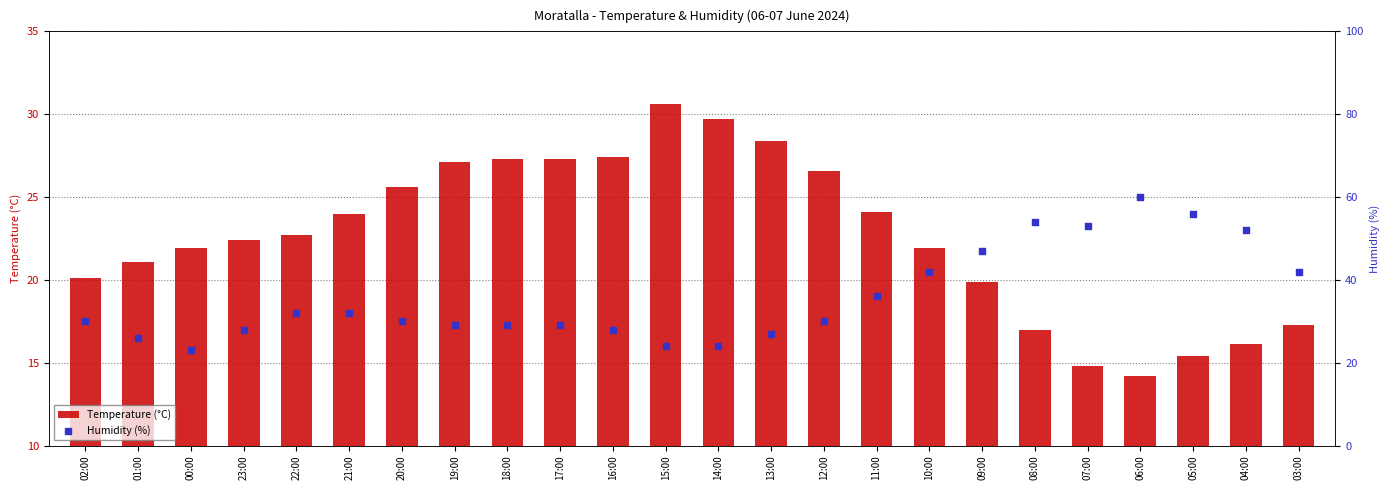

At which category is the sum across all series the highest?

06:00